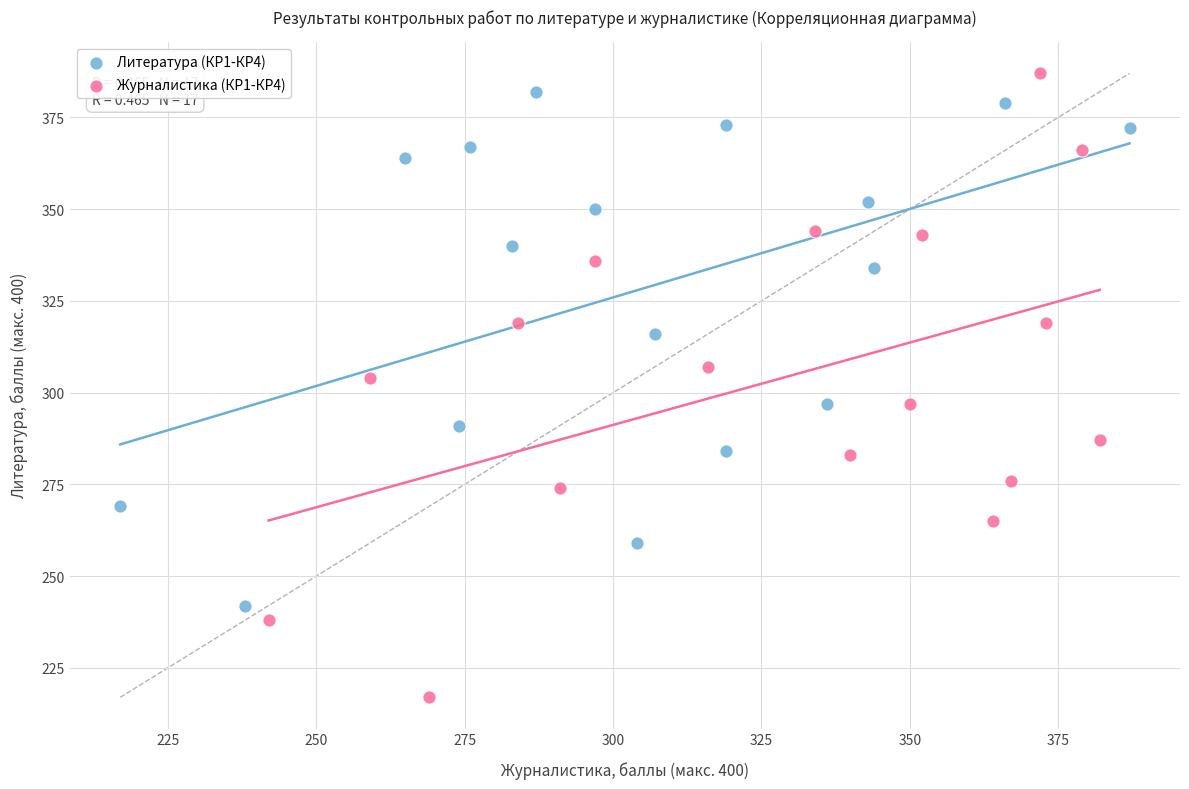

Which series has the largest Y range (max minus min)?

Журналистика (КР1-КР4)